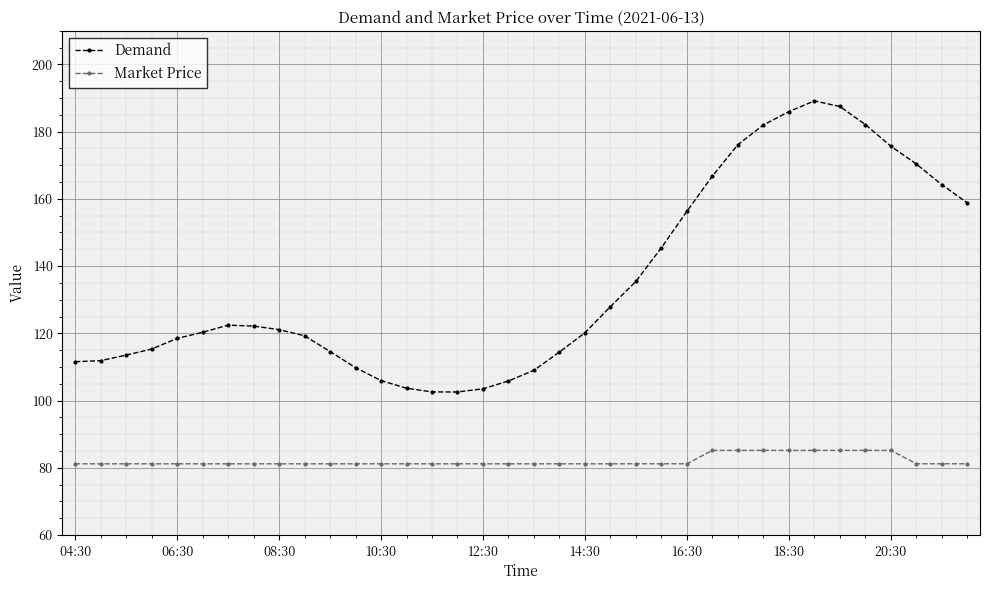

What is the value of the Demand point at the 12th from the left?

109.8